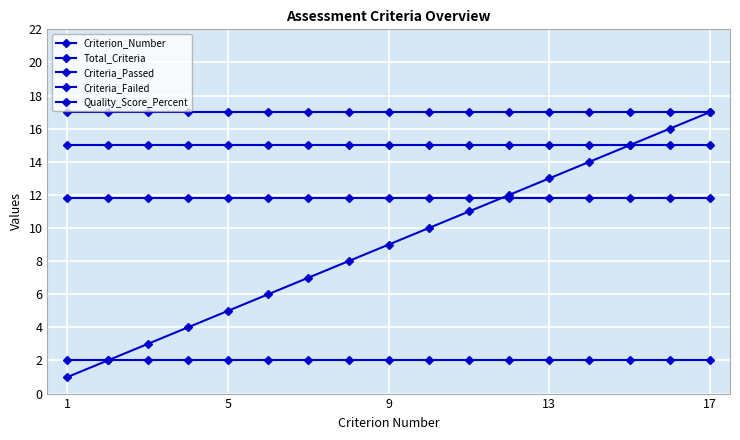

Count the number of data series in this chart.

5